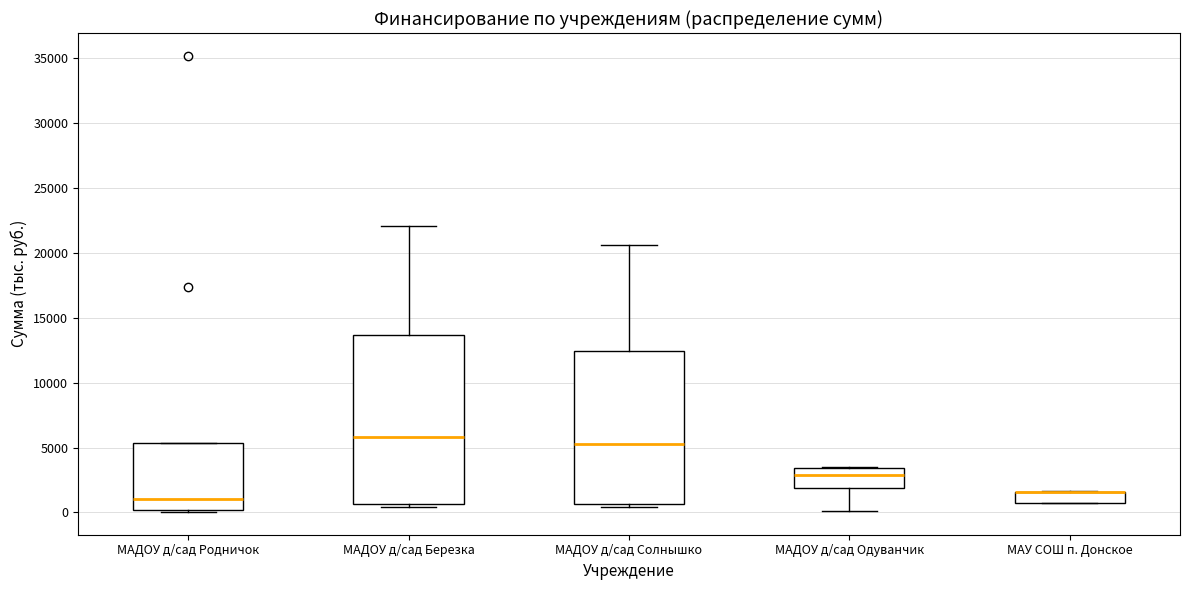

Where is the upper edge of the box for МАДОУ д/сад Березка on the y-axis? The values are not printed on the chart, so give them approximately, as read against the axis.

13500